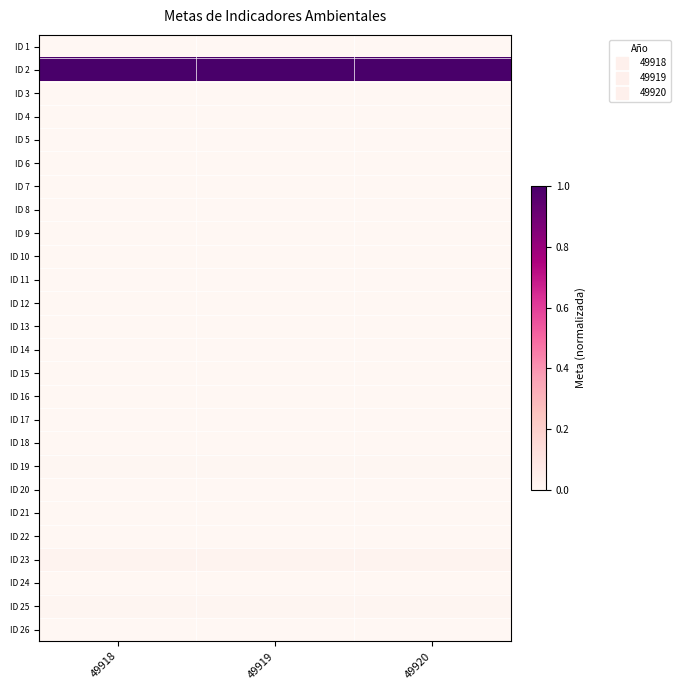

Reading left to right, transcribe all the data shown in this chart.

ID 1: 49918=0.0	49919=0.0	49920=0.0
ID 2: 49918=1.0	49919=1.0	49920=1.0
ID 3: 49918=0.0	49919=0.0	49920=0.0
ID 4: 49918=0.0	49919=0.0	49920=0.0
ID 5: 49918=0.0	49919=0.0	49920=0.0
ID 6: 49918=0.0	49919=0.0	49920=0.0
ID 7: 49918=0.0	49919=0.0	49920=0.0
ID 8: 49918=0.0	49919=0.0	49920=0.0
ID 9: 49918=0.0	49919=0.0	49920=0.0
ID 10: 49918=0.0	49919=0.0	49920=0.0
ID 11: 49918=0.0	49919=0.0	49920=0.0
ID 12: 49918=0.0	49919=0.0	49920=0.0
ID 13: 49918=0.0	49919=0.0	49920=0.0
ID 14: 49918=0.0	49919=0.0	49920=0.0
ID 15: 49918=0.0	49919=0.0	49920=0.0
ID 16: 49918=0.0	49919=0.0	49920=0.0
ID 17: 49918=0.0	49919=0.0	49920=0.0
ID 18: 49918=0.0	49919=0.0	49920=0.0
ID 19: 49918=0.0	49919=0.0	49920=0.0
ID 20: 49918=0.0	49919=0.0	49920=0.0
ID 21: 49918=0.0	49919=0.0	49920=0.0
ID 22: 49918=0.0	49919=0.0	49920=0.0
ID 23: 49918=0.0	49919=0.0	49920=0.0
ID 24: 49918=0.0	49919=0.0	49920=0.0
ID 25: 49918=0.0	49919=0.0	49920=0.0
ID 26: 49918=0.0	49919=0.0	49920=0.0